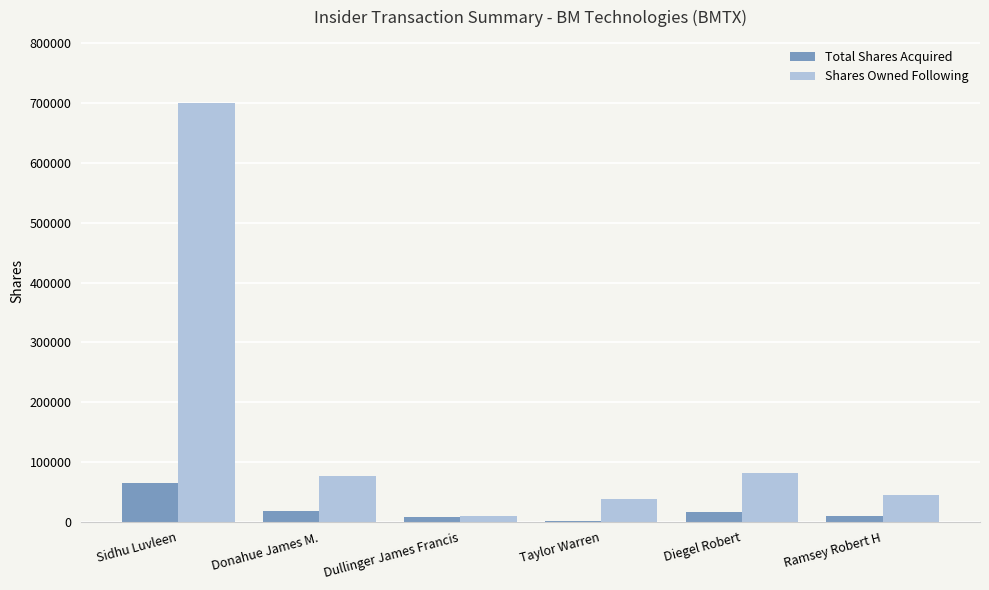

What is the approximate value of Total Shares Acquired at Sidhu Luvleen, to the nearest 10?

64690